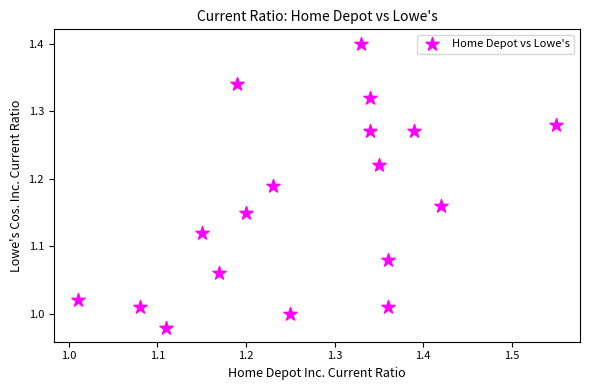

What is the range of X values (max minus min)?

0.5